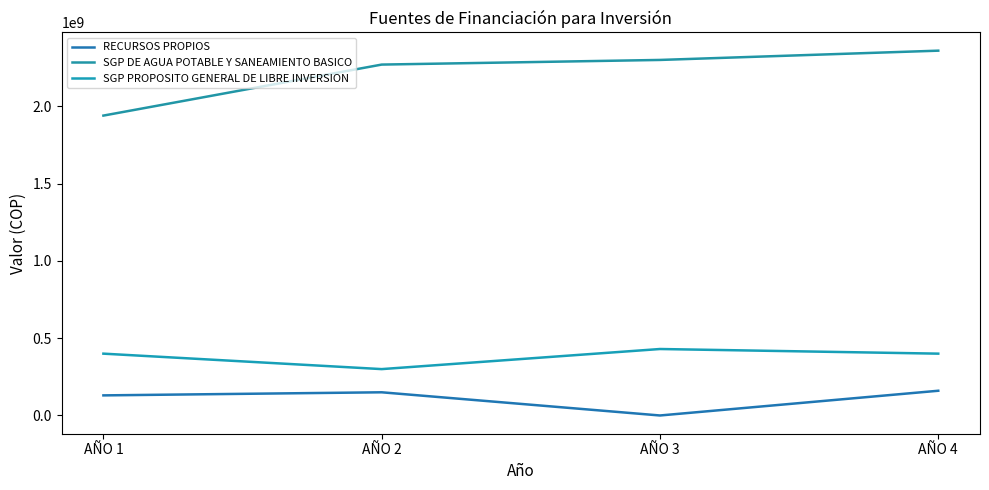

What is the sum of the SGP DE AGUA POTABLE Y SANEAMIENTO BASICO values at AÑO 3 and AÑO 4?

4660000000